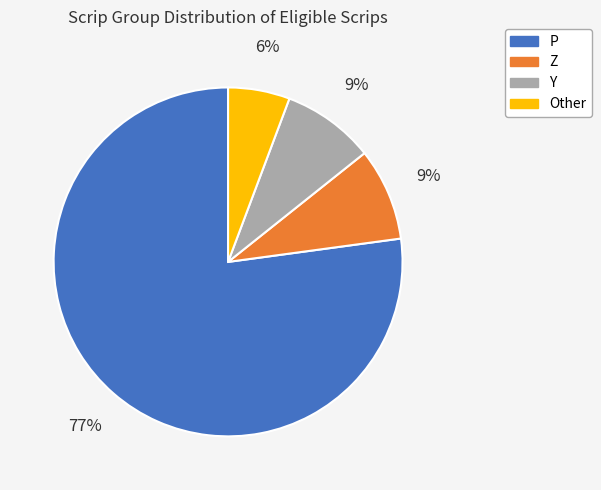

How many segments does this pie chart have?

4